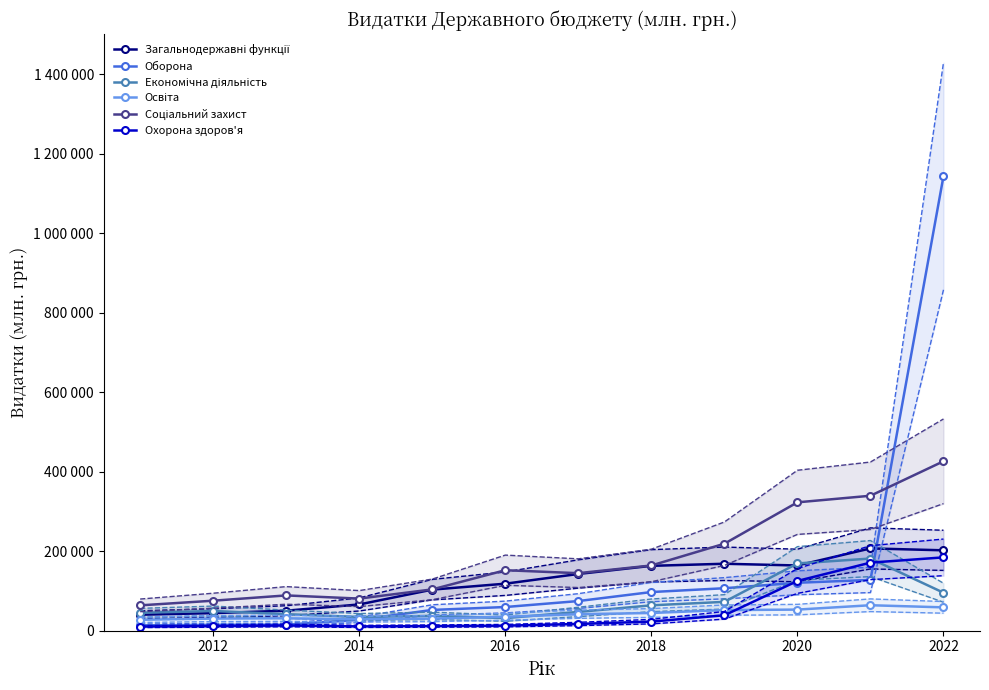

What is the difference between the Освіта values at 2020 and 2022?

5650.8